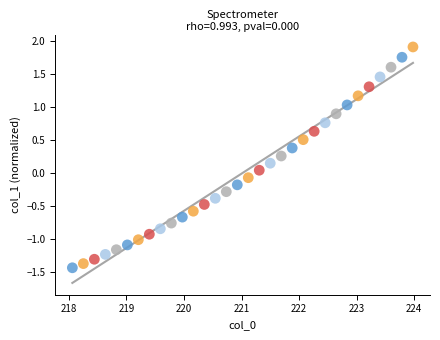

What is the range of Y values (max minus min)?

3.3